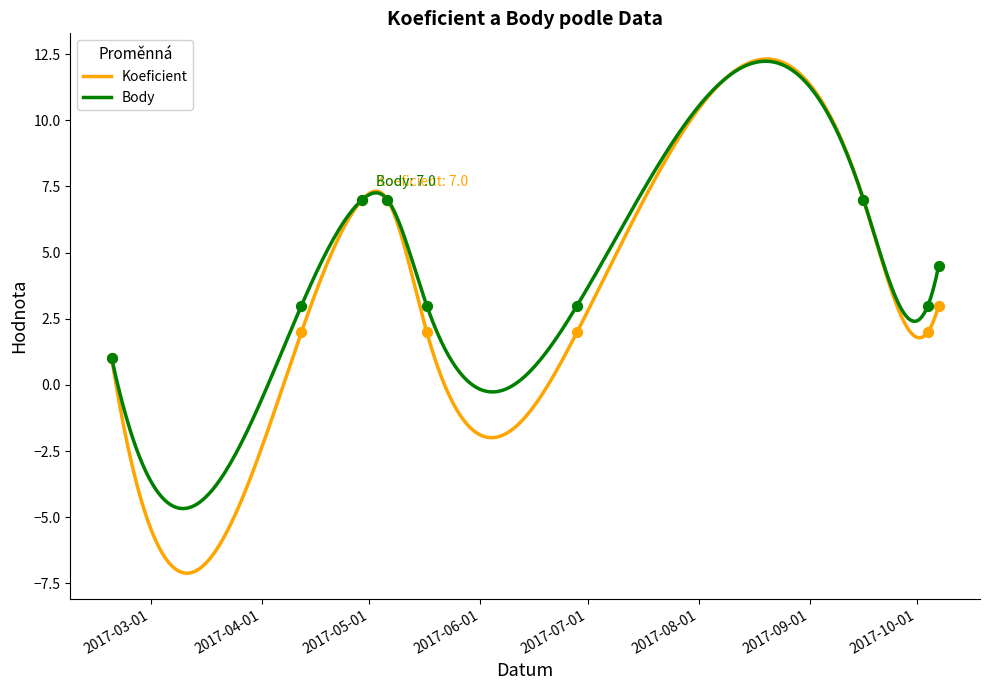

Which series has the largest Y range (max minus min)?

Koeficient